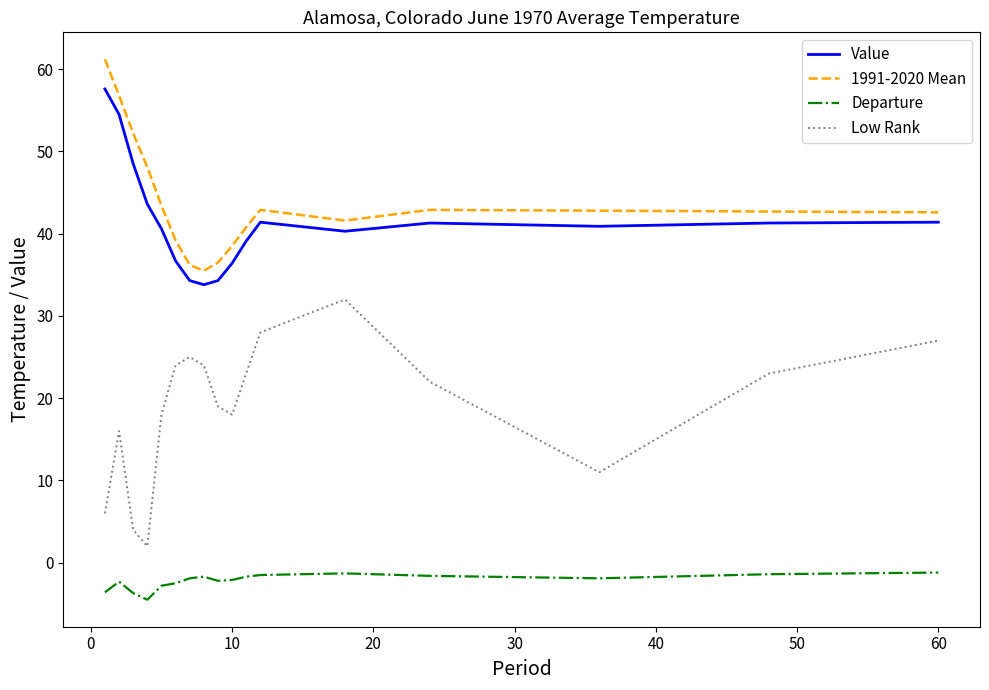

Which series has the largest total across all categories?

1991-2020 Mean